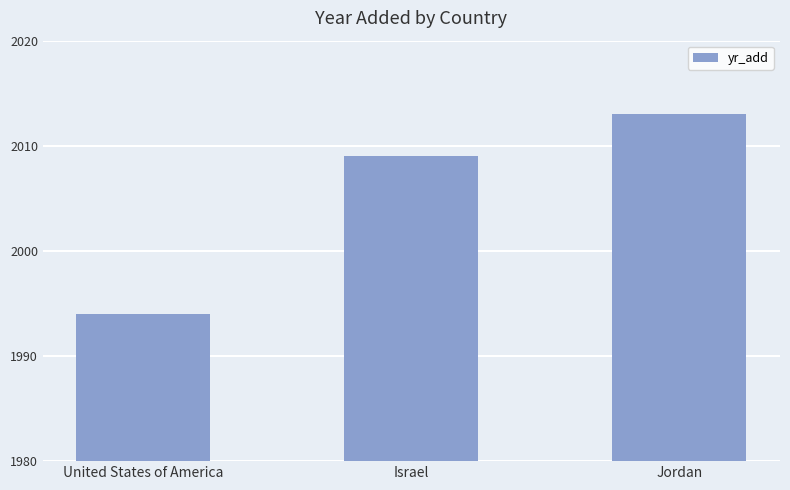

How many values are between 1994 and 2013?

3